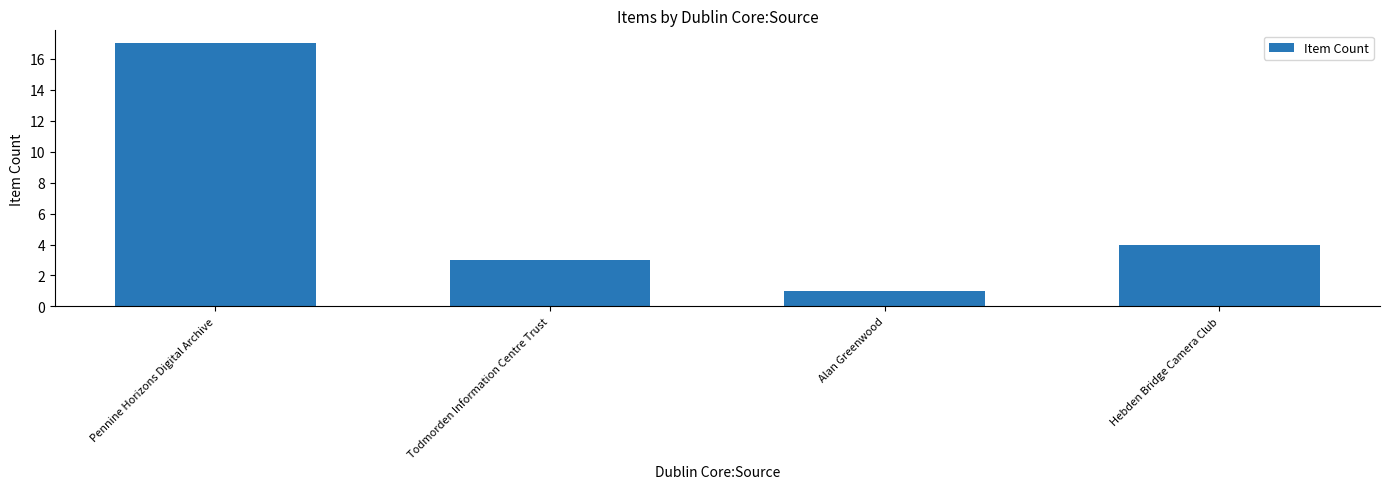

What position from the left is Todmorden Information Centre Trust?

2